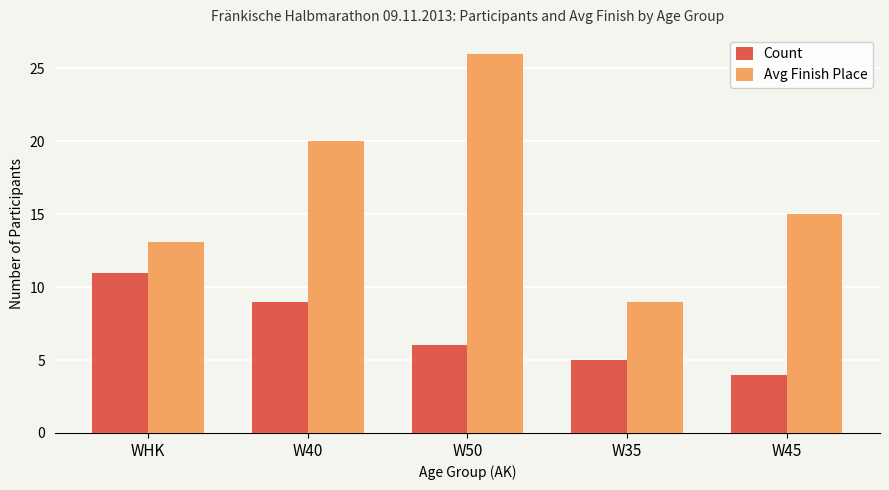

What position from the right is WHK?

5